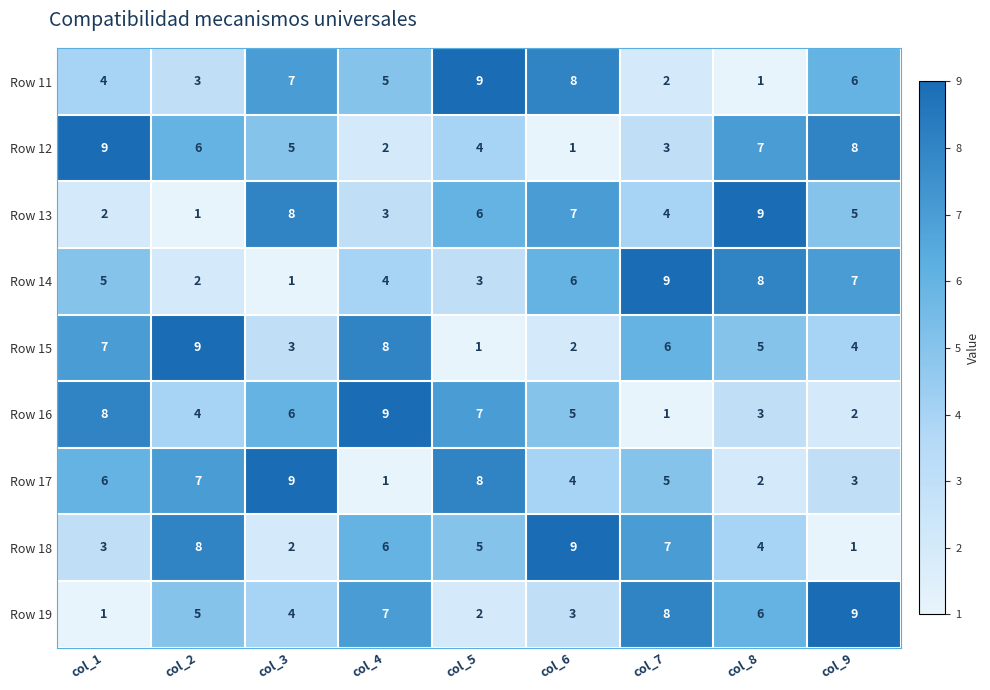

What is the difference between the highest and lowest values at col_3?

8